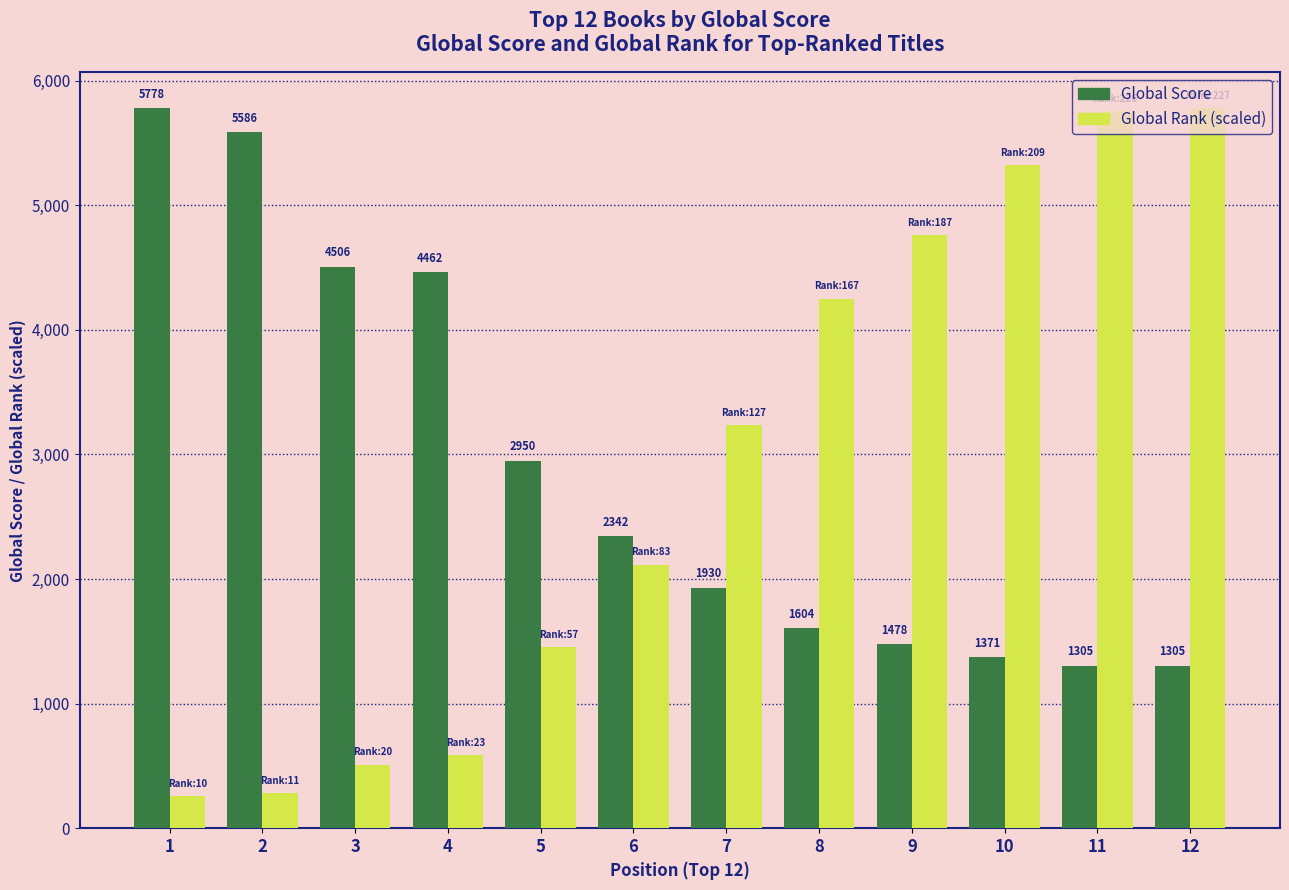

Which series has the largest range (max minus min)?

Global Rank (scaled)